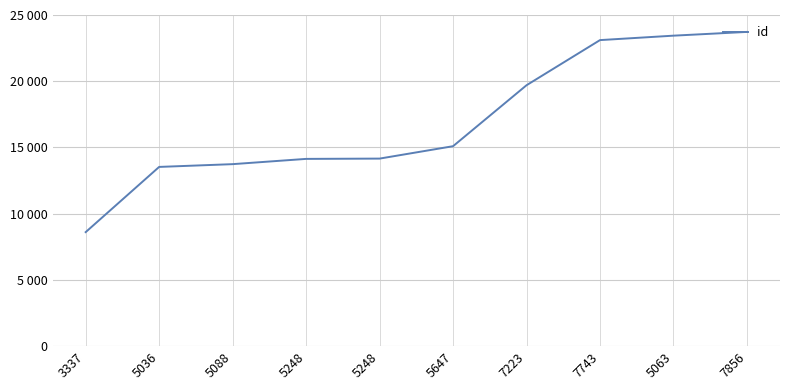

Does the chart display data point markers on the line(s)?

No